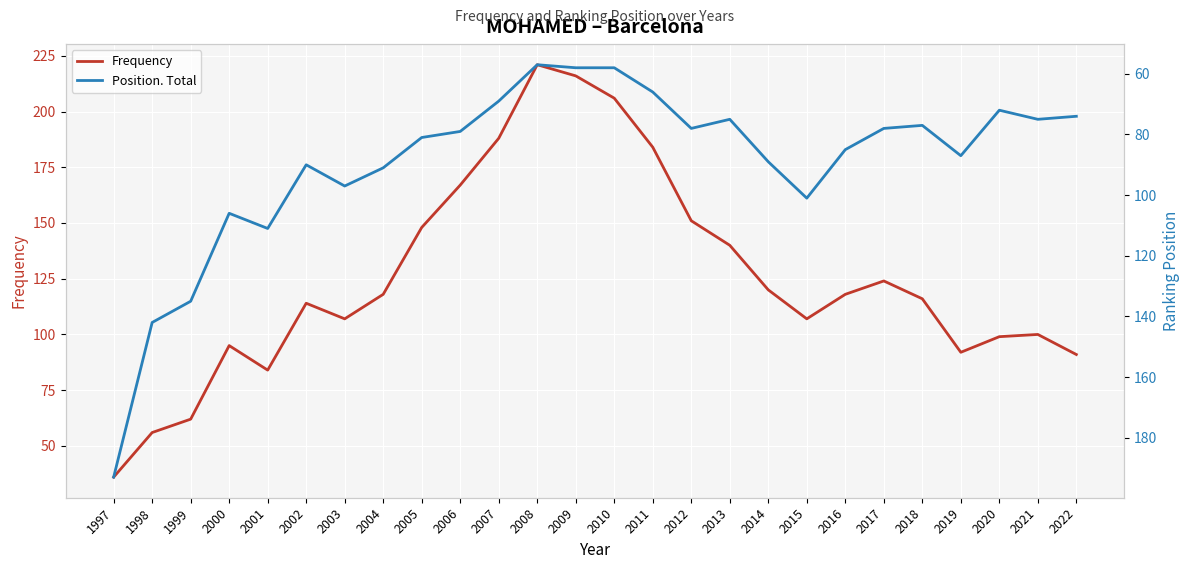

Reading left to right, list all the values displayed in this chart.

Frequency: 1997=36	1998=56	1999=62	2000=95	2001=84	2002=114	2003=107	2004=118	2005=148	2006=167	2007=188	2008=221	2009=216	2010=206	2011=184	2012=151	2013=140	2014=120	2015=107	2016=118	2017=124	2018=116	2019=92	2020=99	2021=100	2022=91
Position. Total: 1997=193	1998=142	1999=135	2000=106	2001=111	2002=90	2003=97	2004=91	2005=81	2006=79	2007=69	2008=57	2009=58	2010=58	2011=66	2012=78	2013=75	2014=89	2015=101	2016=85	2017=78	2018=77	2019=87	2020=72	2021=75	2022=74